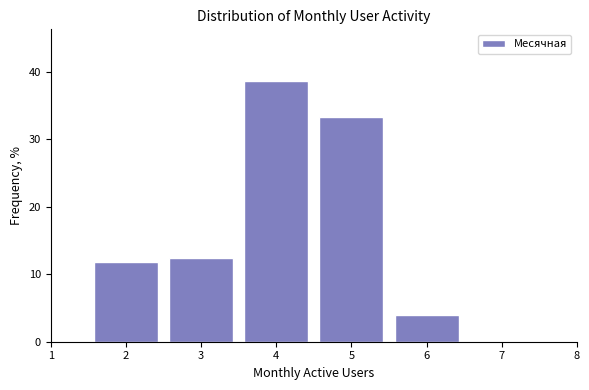

Reading left to right, list every bar in this chart as the range it spans on the x-axis followed by its height. The values are not printed on the chart, so give them approximately, as read against the axis.

1.5 to 2.5: 12
2.5 to 3.5: 12
3.5 to 4.5: 39
4.5 to 5.5: 33
5.5 to 6.5: 4